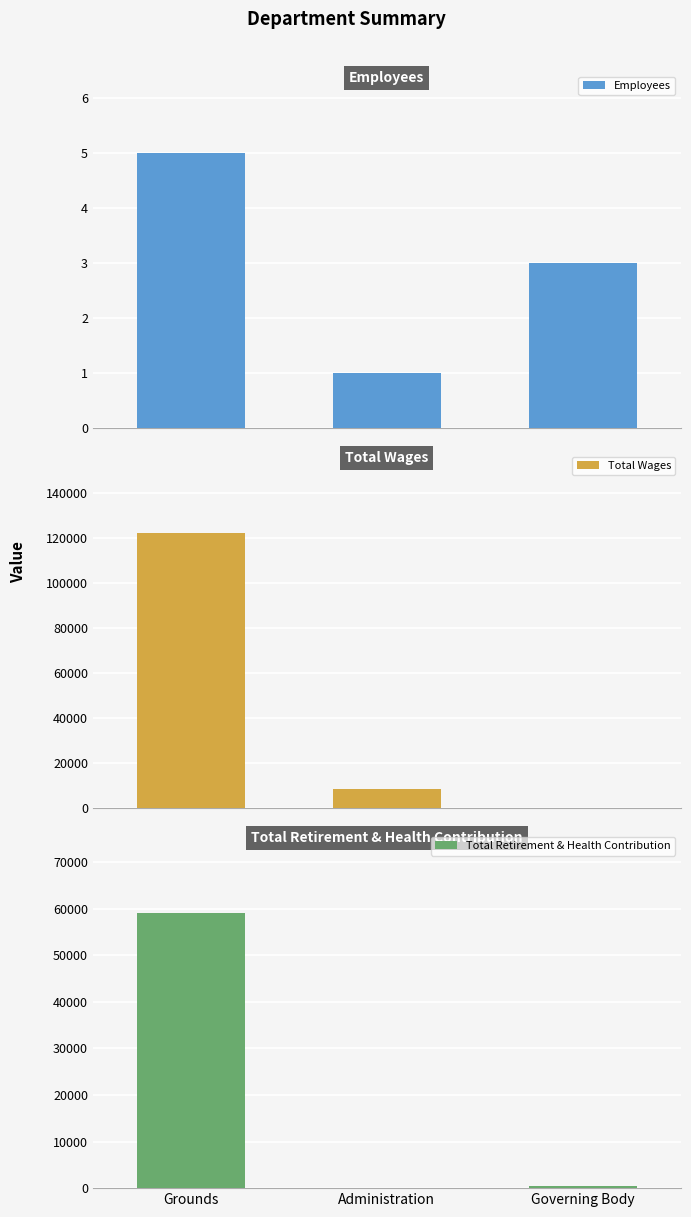

What position from the left is Grounds?

1